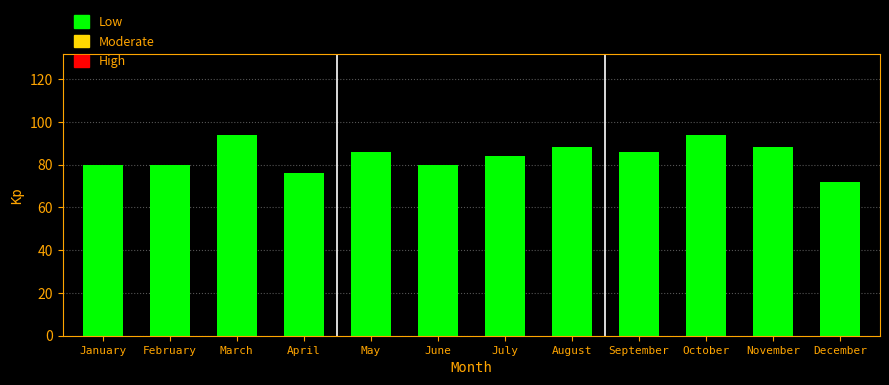

Reading left to right, list all the values displayed in this chart.

January=80	February=80	March=94	April=76	May=86	June=80	July=84	August=88	September=86	October=94	November=88	December=72